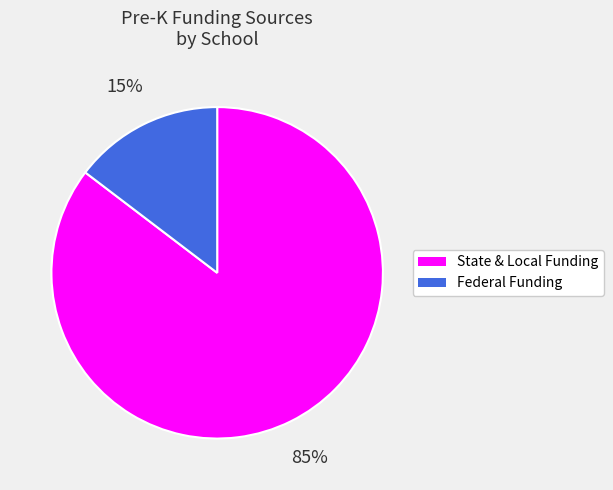

To the nearest percent, what is the average slice percentage?

50%